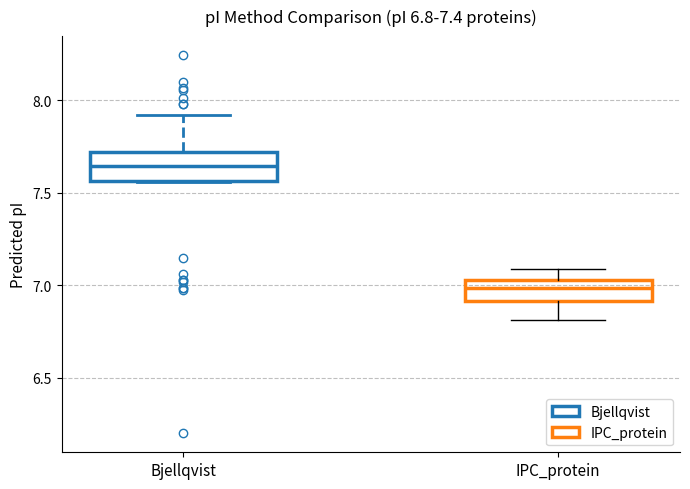

Which box has the lowest median line?

IPC_protein